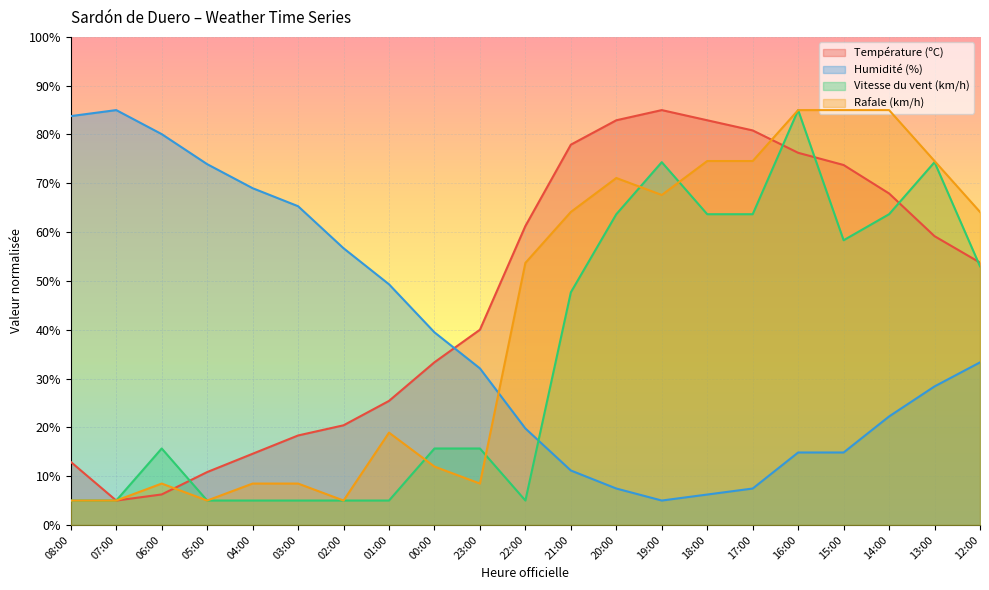

The value of Température (ºC) at 22:00 is 61.2. True or false?

True